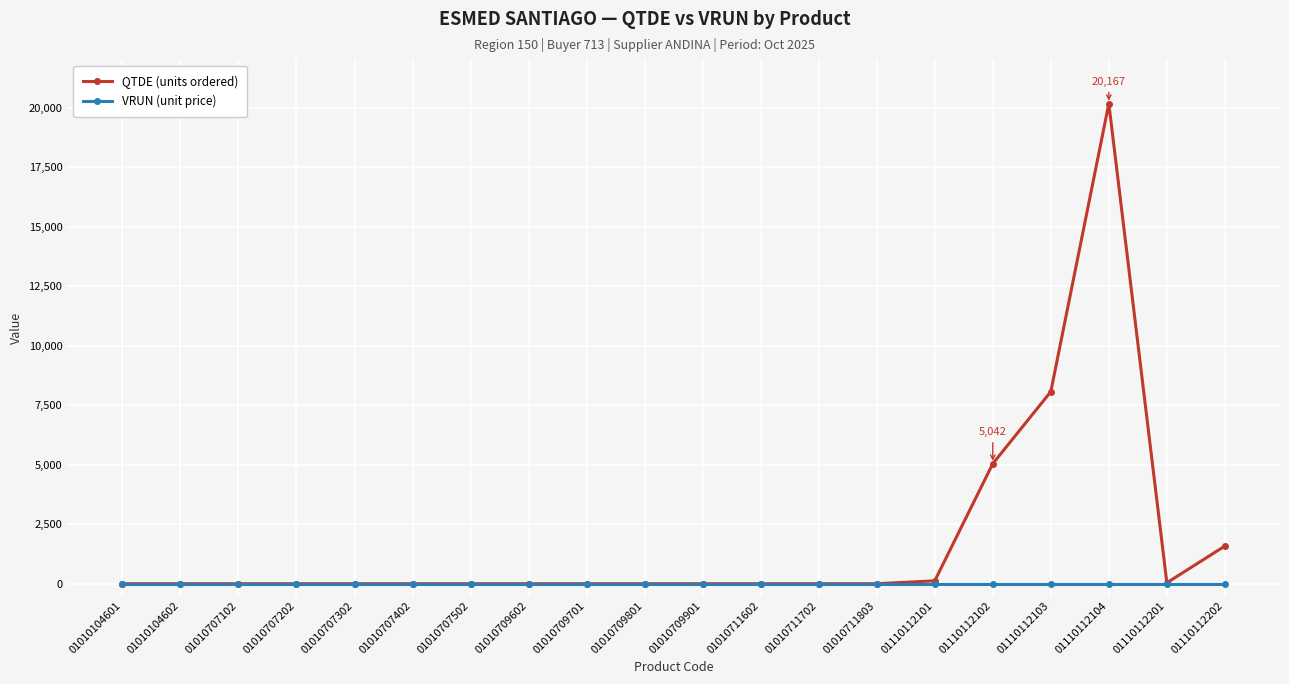

Which series has the widest spread of values?

QTDE (units ordered)